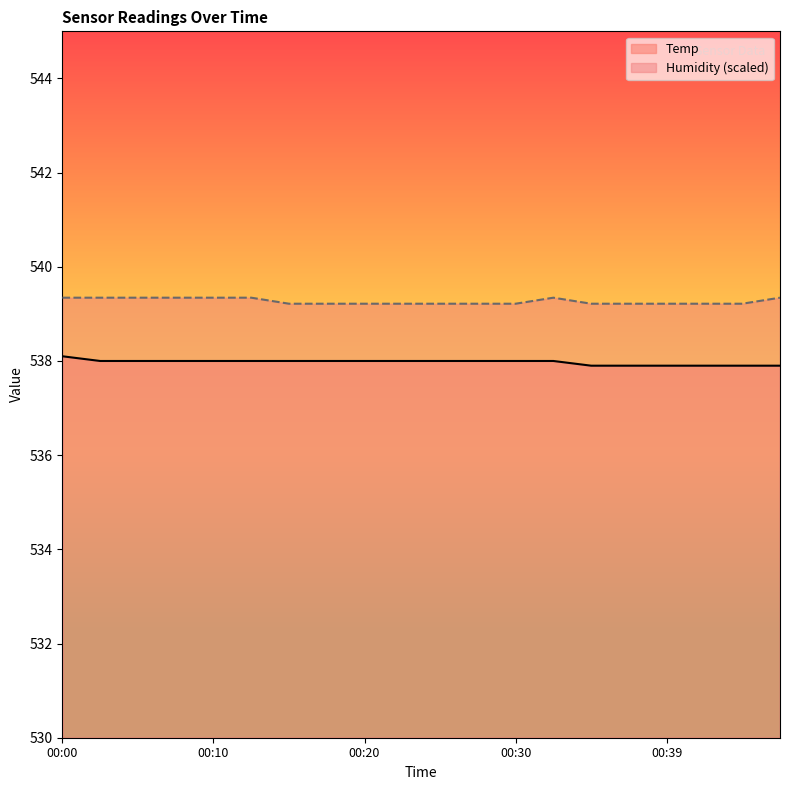

True or false: Temp and Humidity cross at least once.

False